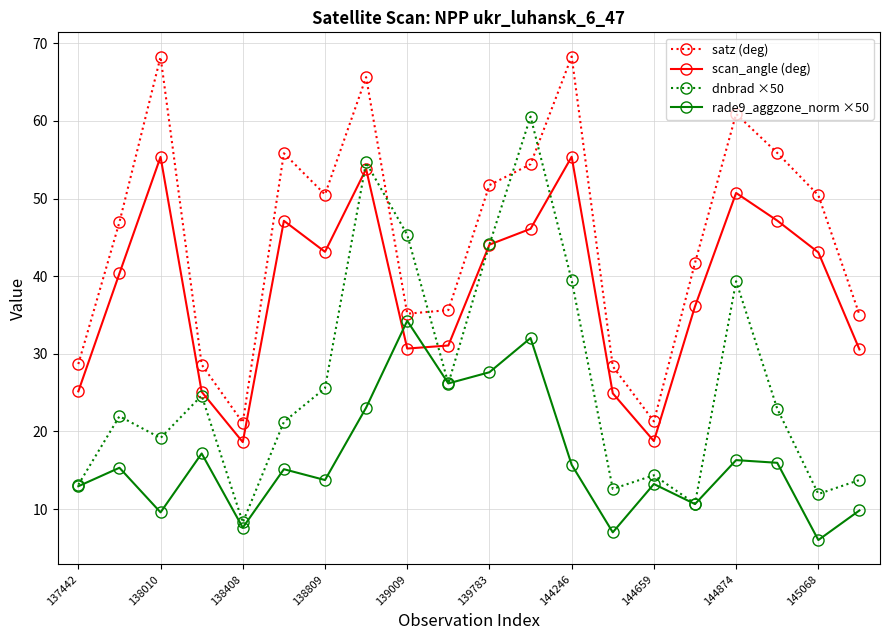

How many interior local valleys does the scan_angle (deg) series have?

4